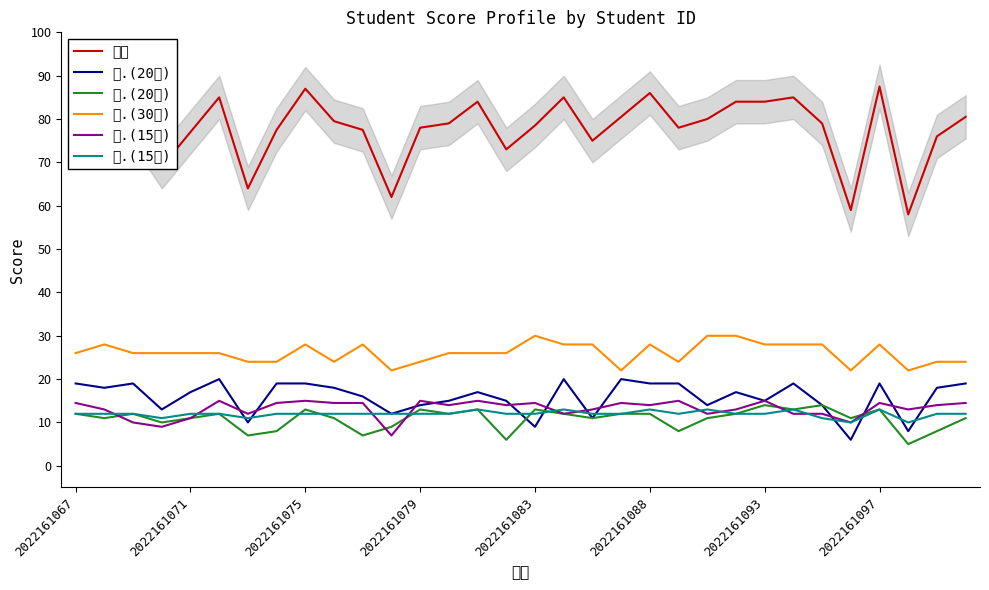

What is the smallest value displayed?

5.0